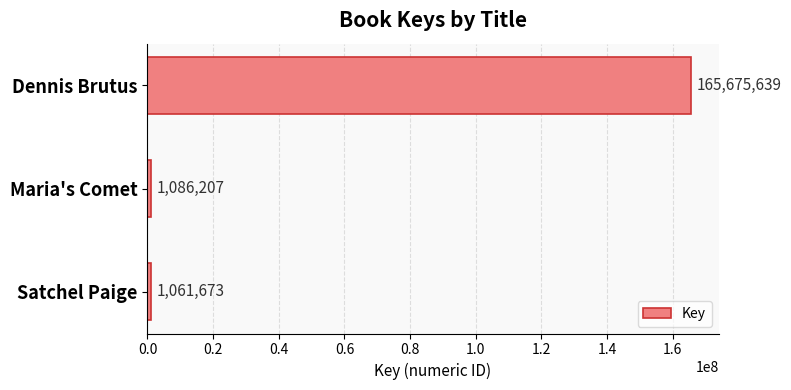

Read the value at Dennis Brutus, to the nearest 10.

165675640